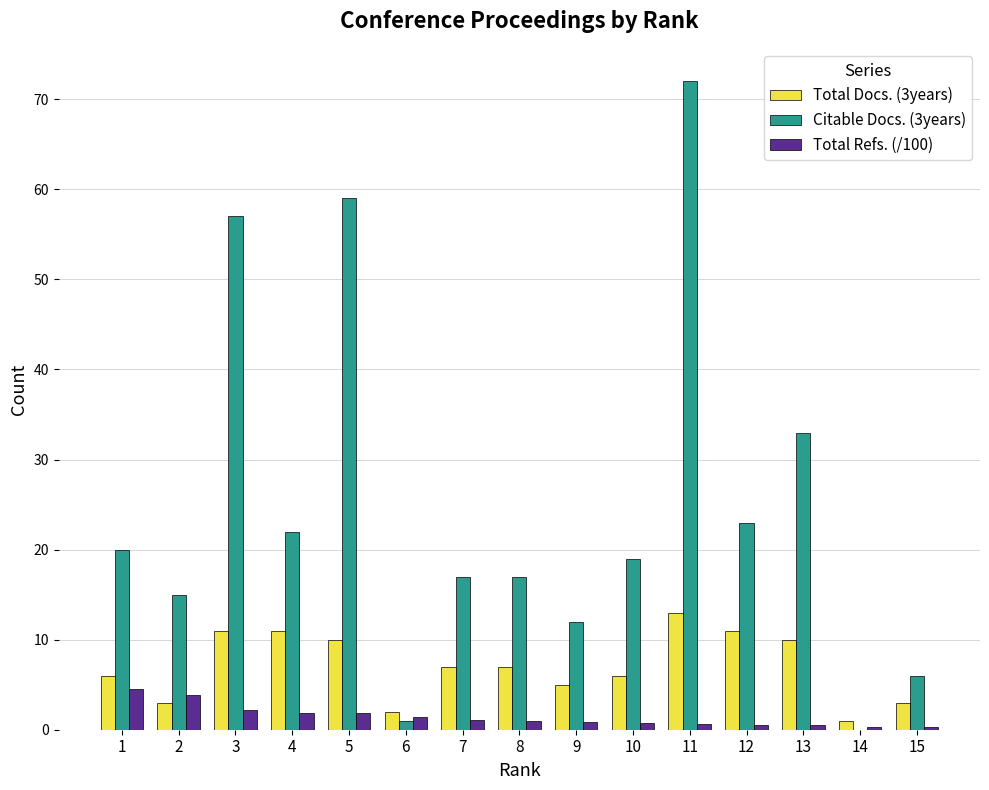

The value of Citable Docs. (3years) at 2 is 20.2. True or false?

False